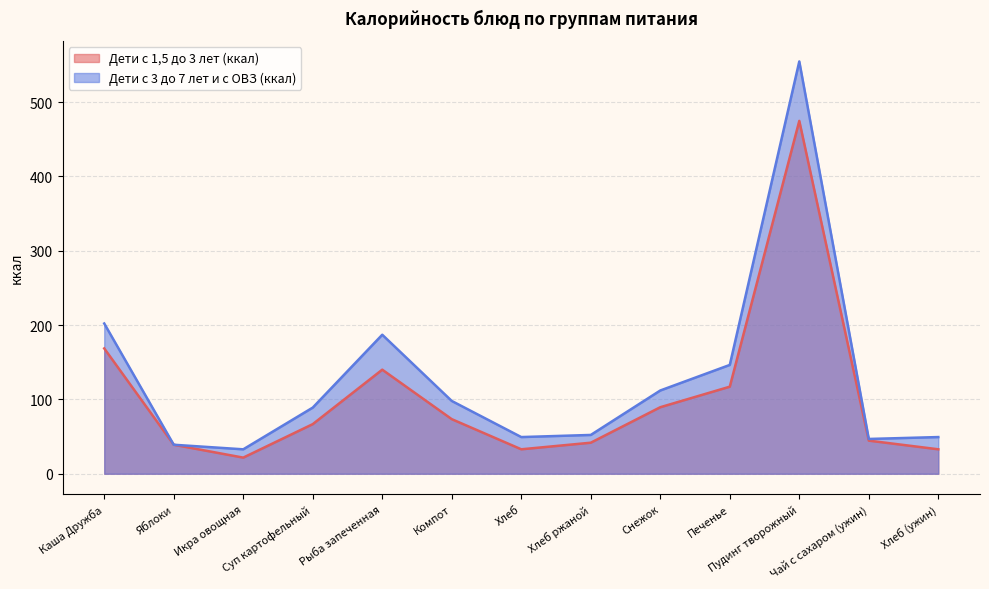

What is the total value across all series at Каша Дружба?

370.7